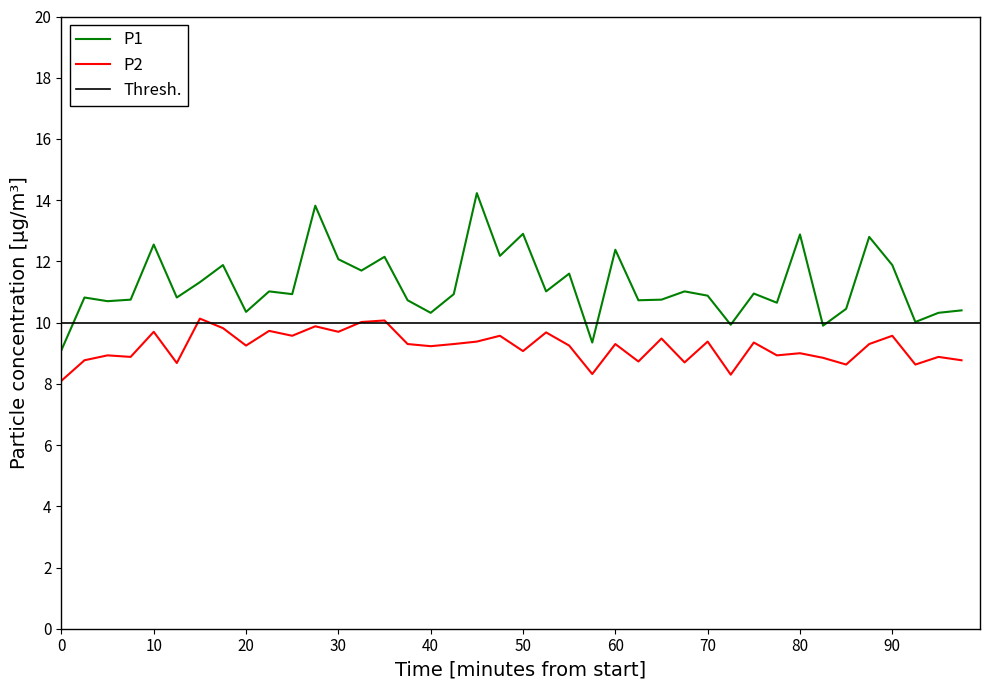

True or false: P2 has more than 0 points higher than both neighbors.

True